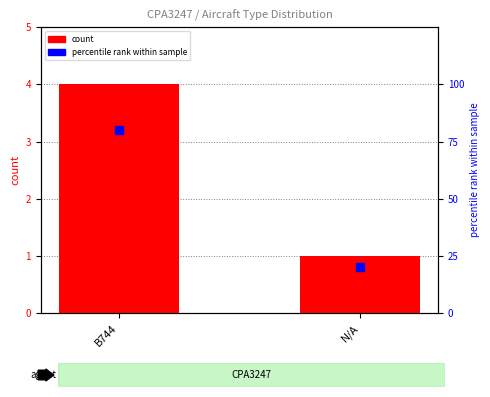

Which series has the widest spread of Y values?

percentile within sample